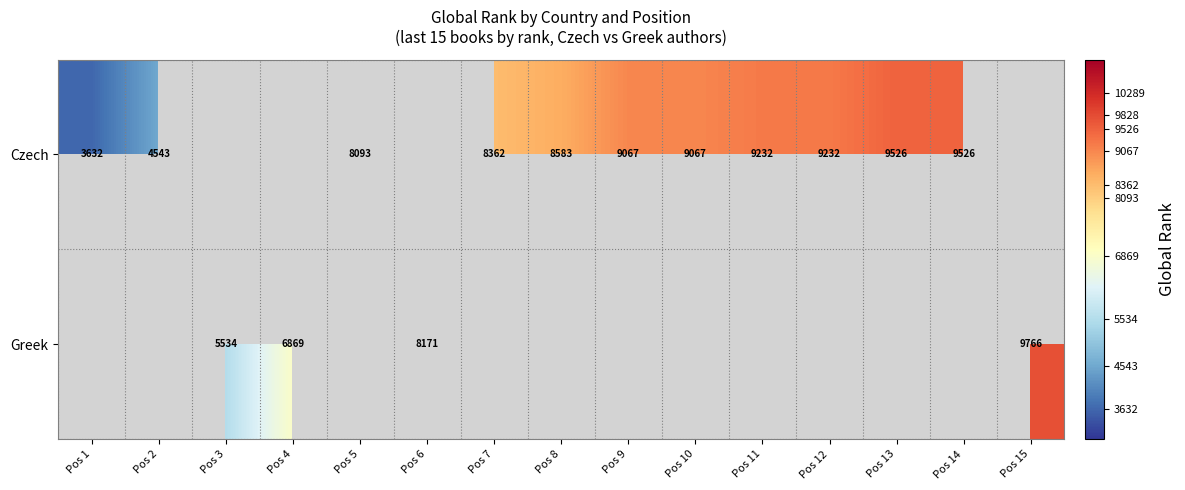

True or false: Greek has a value of 9766 at Pos 15.

True